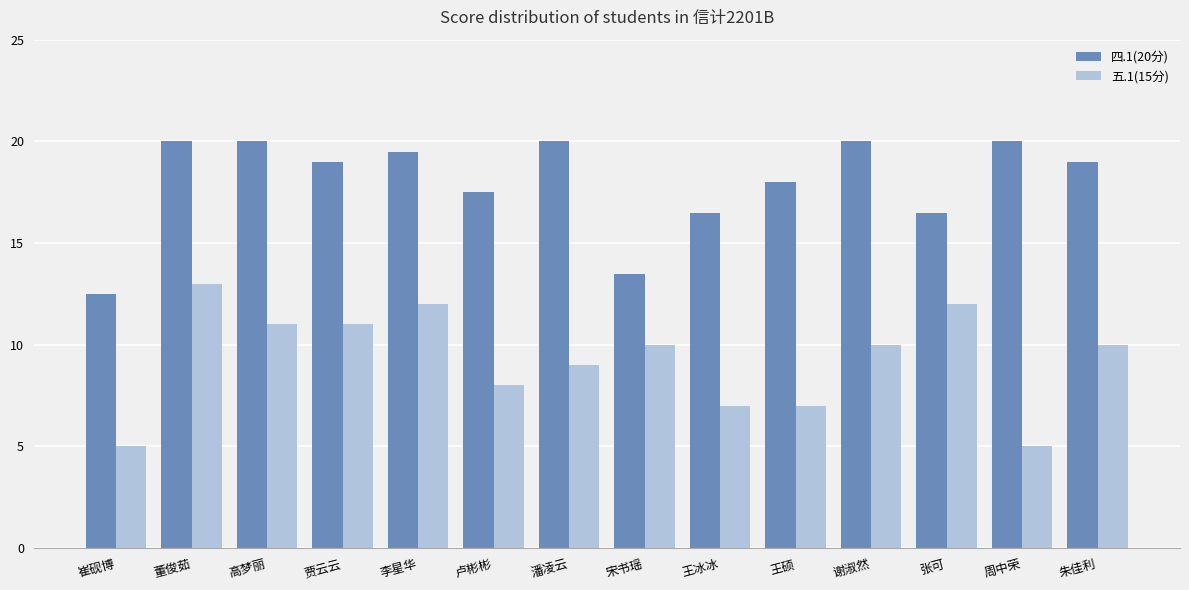

Reading right to left, extract all data points from this chart.

四.1(20分): 19.0	20.0	16.5	20.0	18.0	16.5	13.5	20.0	17.5	19.5	19.0	20.0	20.0	12.5
五.1(15分): 10.0	5.0	12.0	10.0	7.0	7.0	10.0	9.0	8.0	12.0	11.0	11.0	13.0	5.0